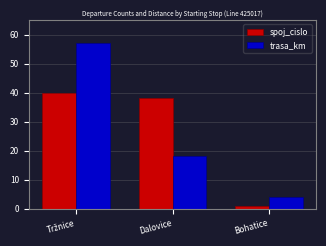

What are all the series names shown in the legend?

spoj_cislo, trasa_km